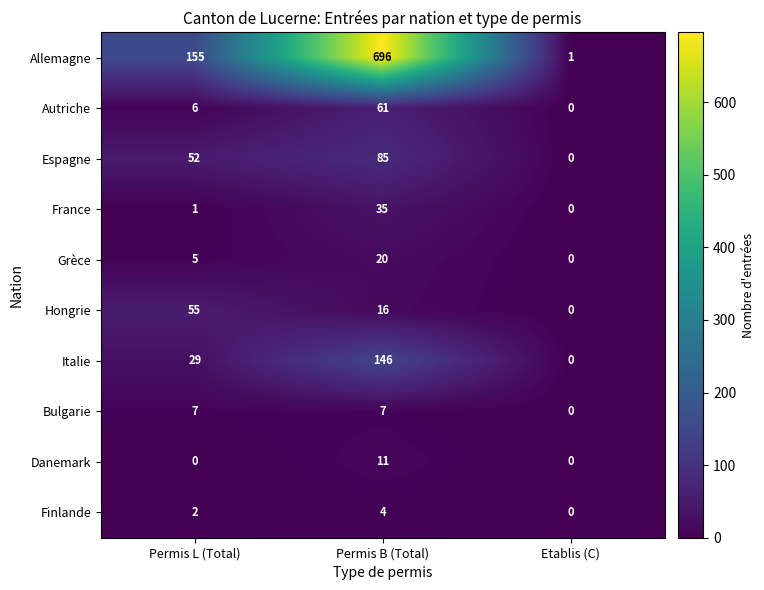

Between Permis L (Total) and Etablis (C), which series saw the biggest shift?

Allemagne